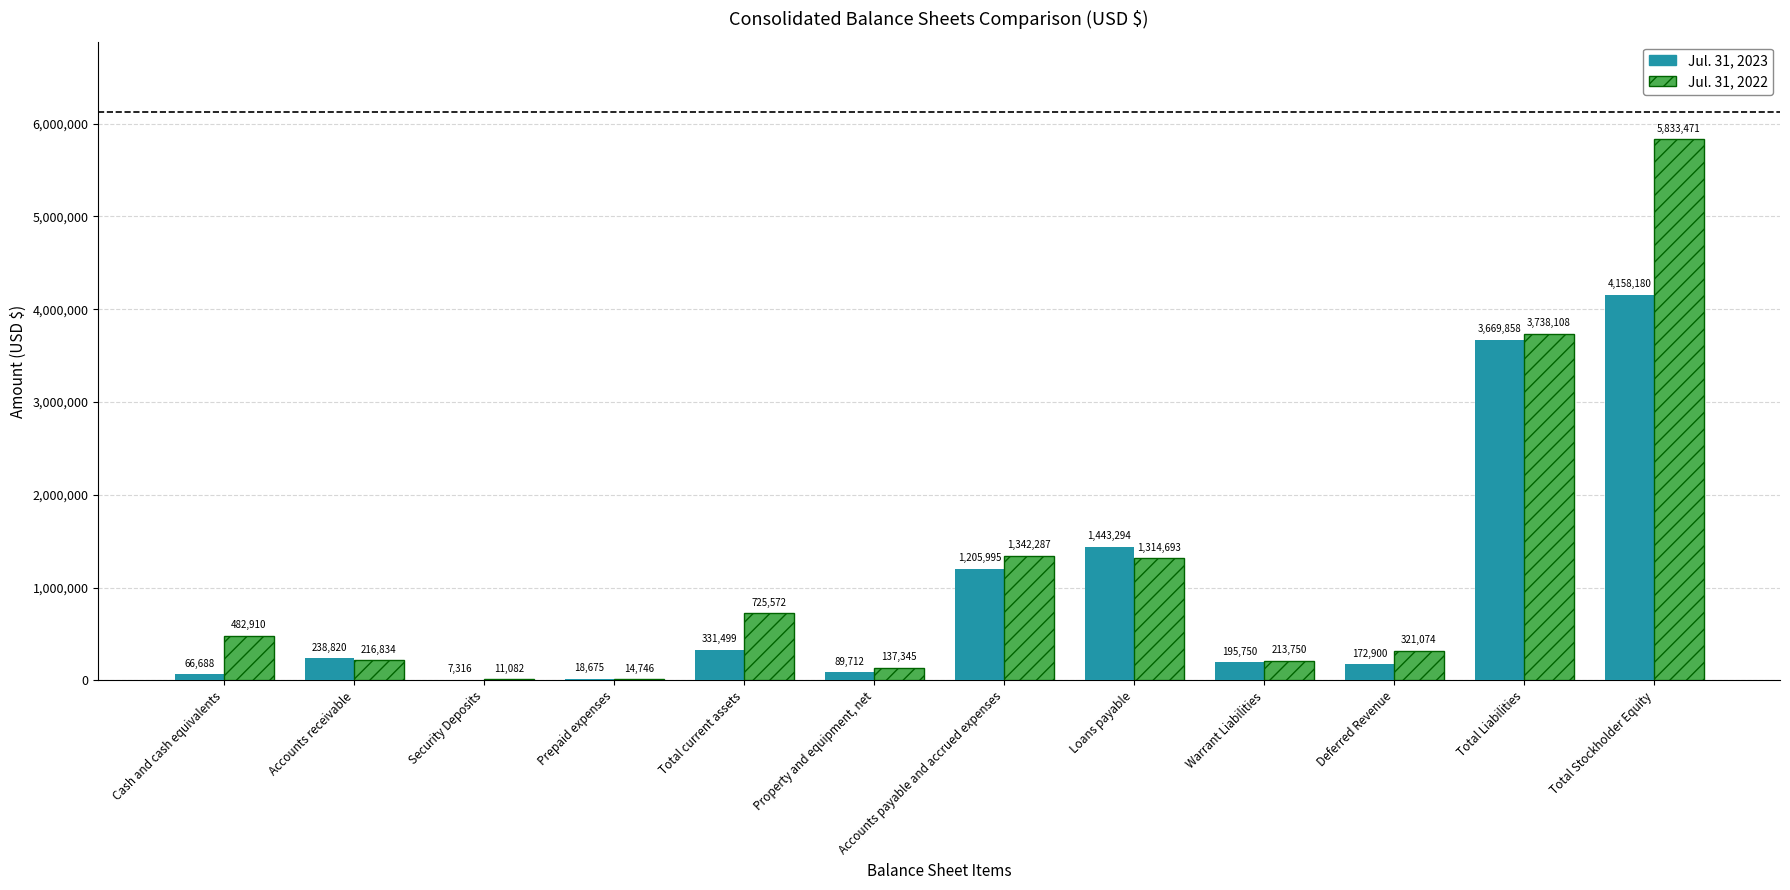

What is the sum of all Jul. 31, 2023 values?

11598687